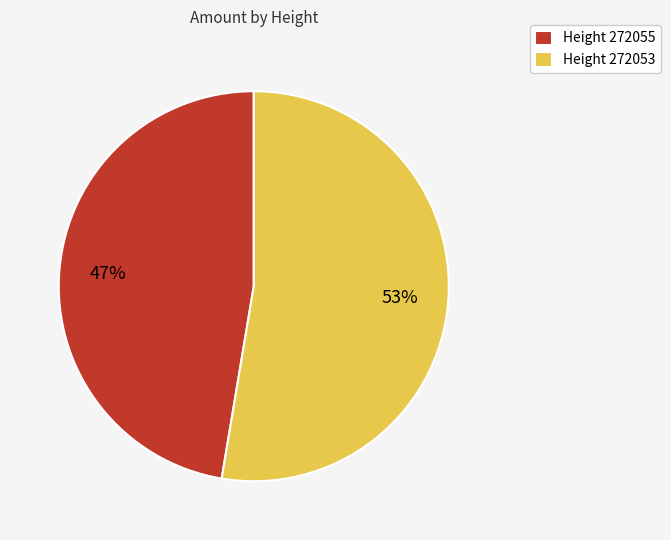

True or false: Height 272055 accounts for 47% of the total.

True